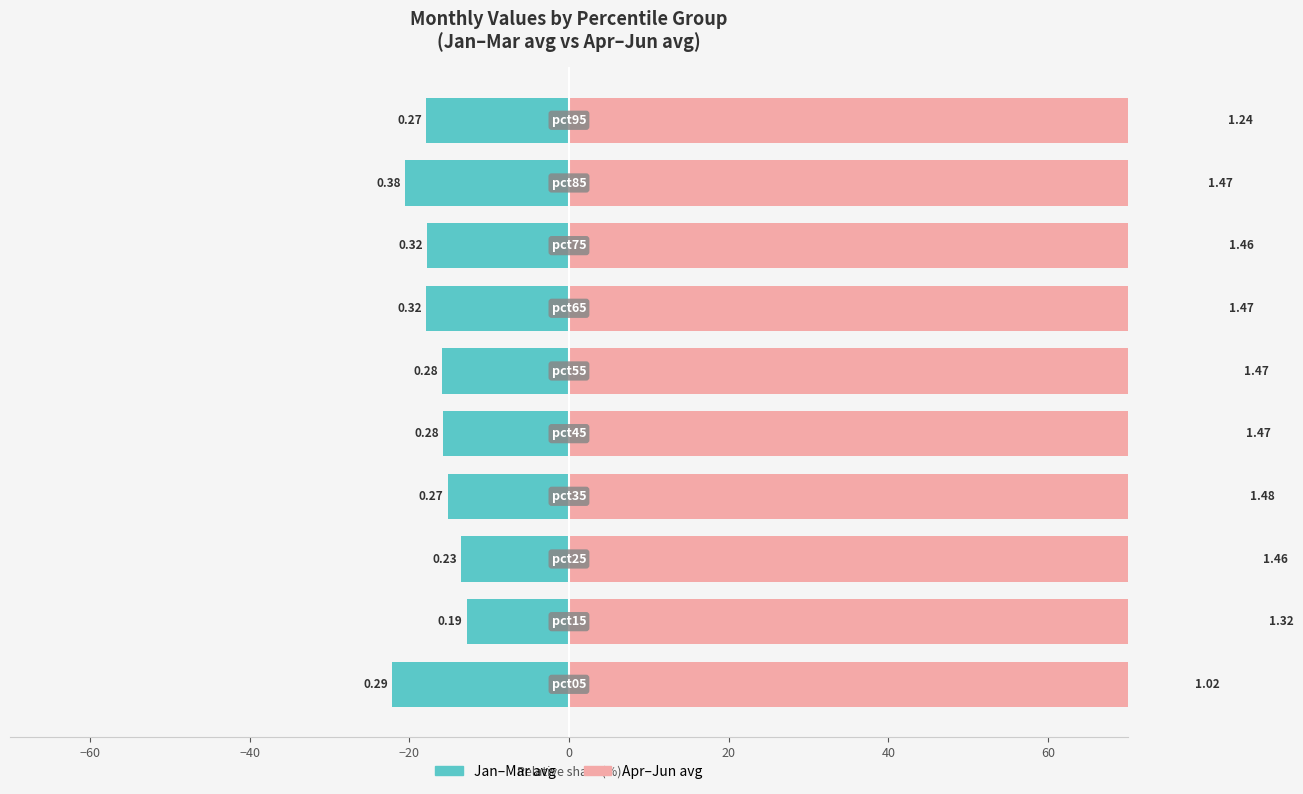

Which series changed the most between −20 and 40?

Jan–Mar avg